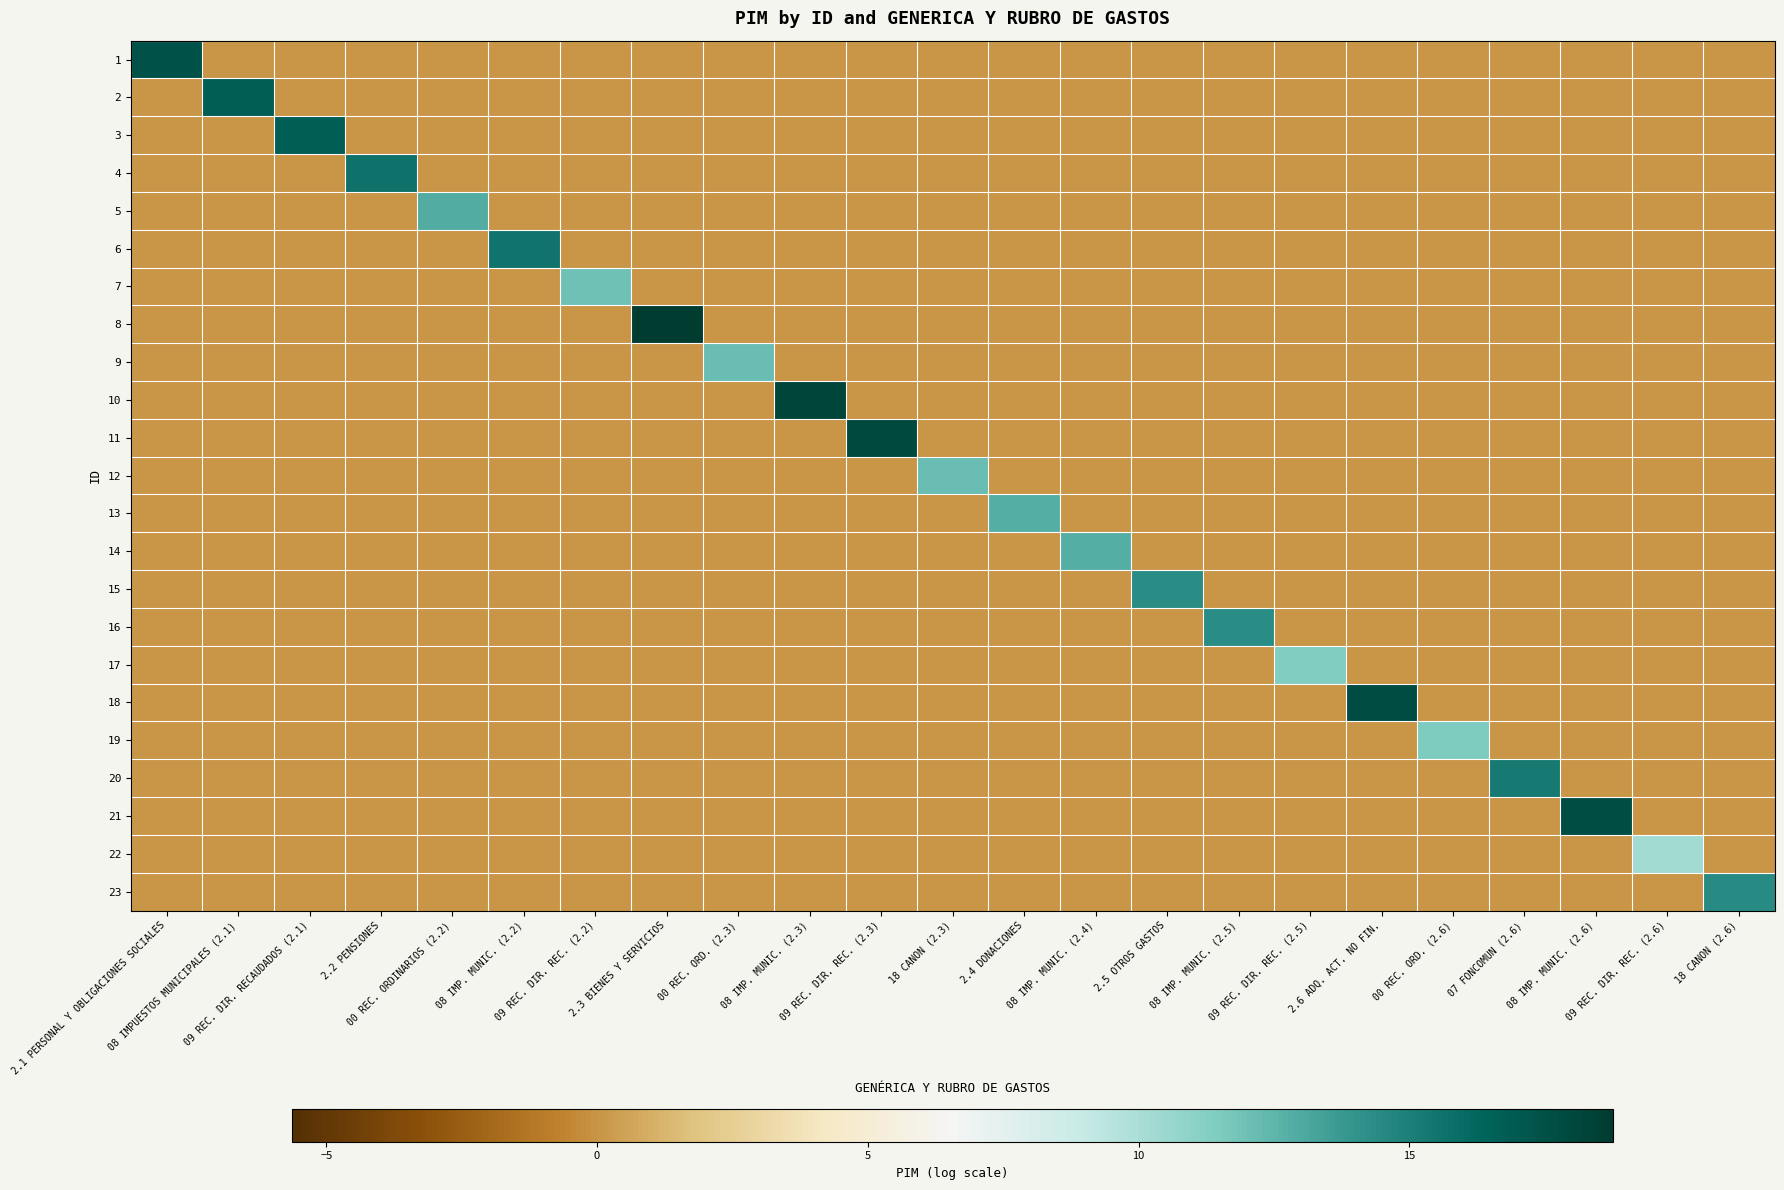

What is the greatest value displayed?

18.8